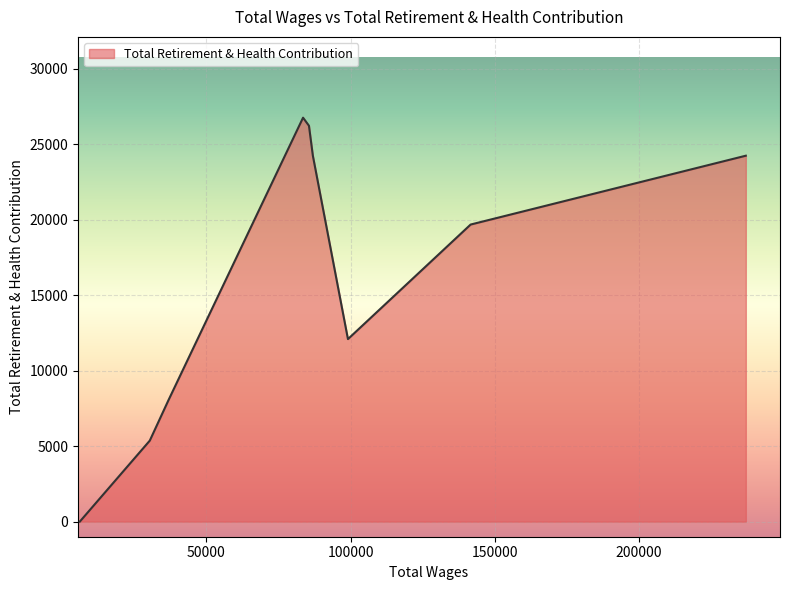

How many positive values are there?

8